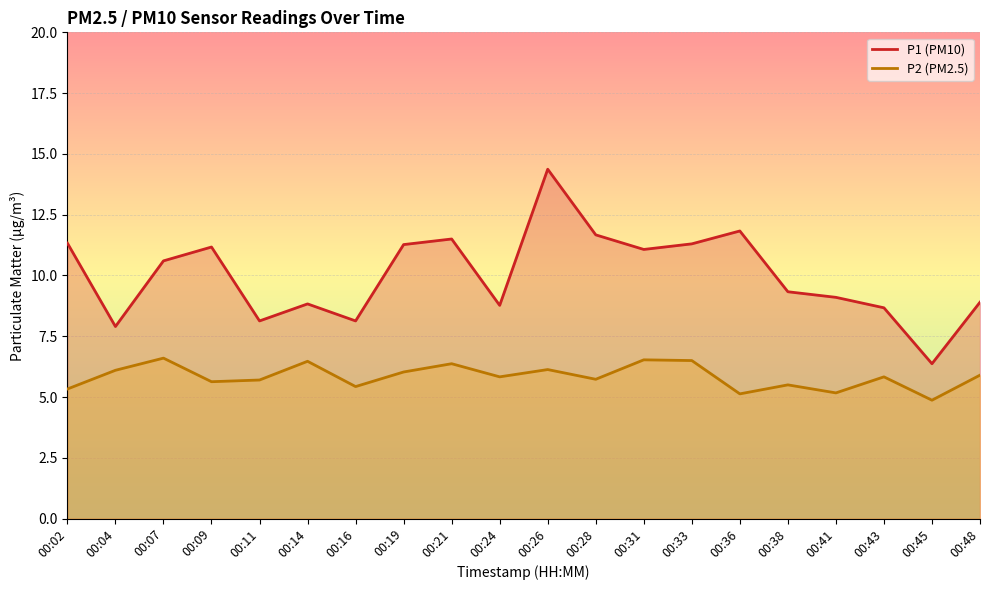

Which label corresponds to the largest value in the chart?

00:26